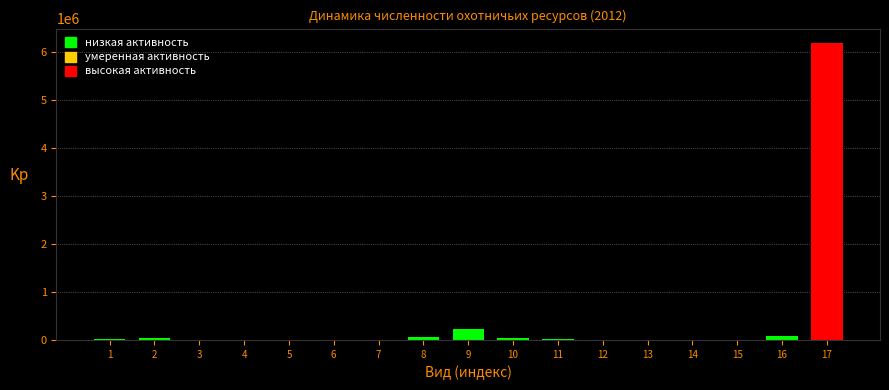

The value at 17 is 8734936. True or false?

False